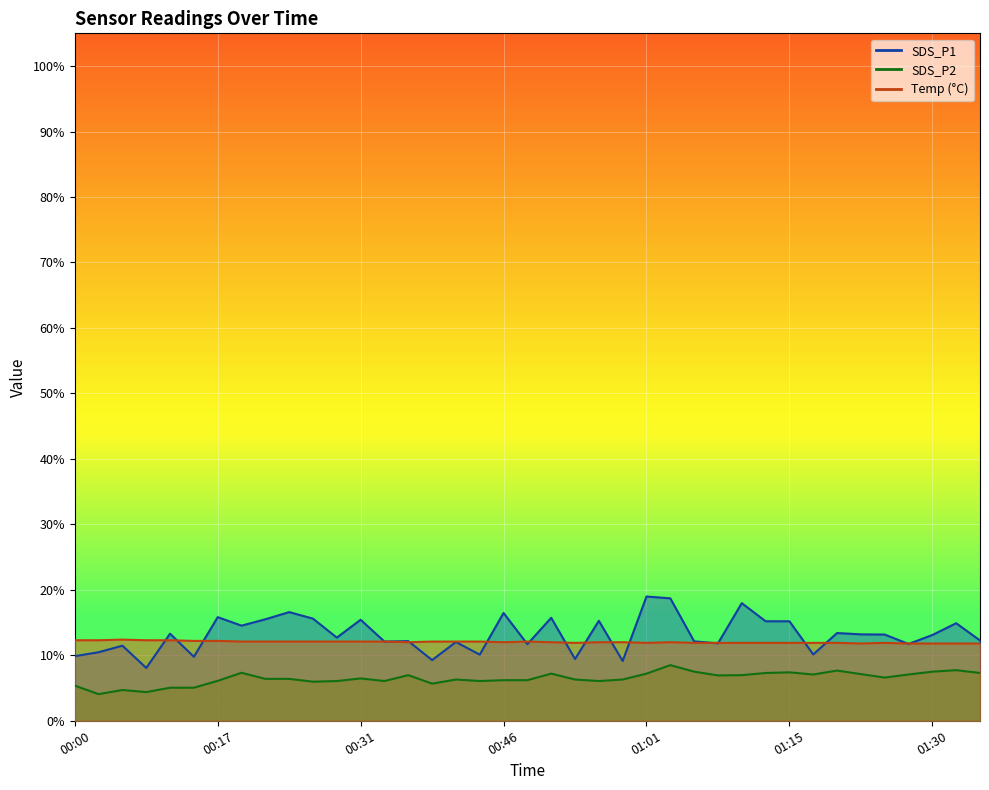

In SDS_P1, how many points are higher than both neighbors (excluding endpoints)?

14